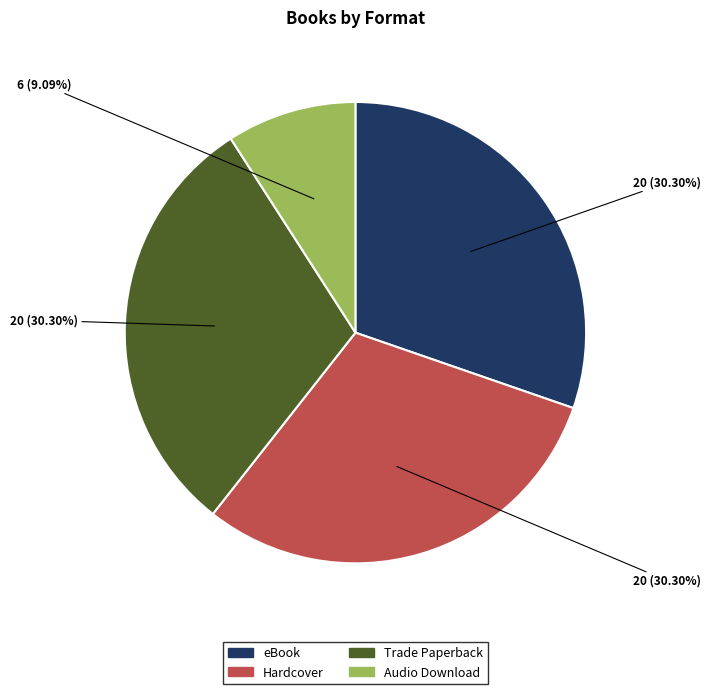

Which has a higher value, eBook or Audio Download?

eBook